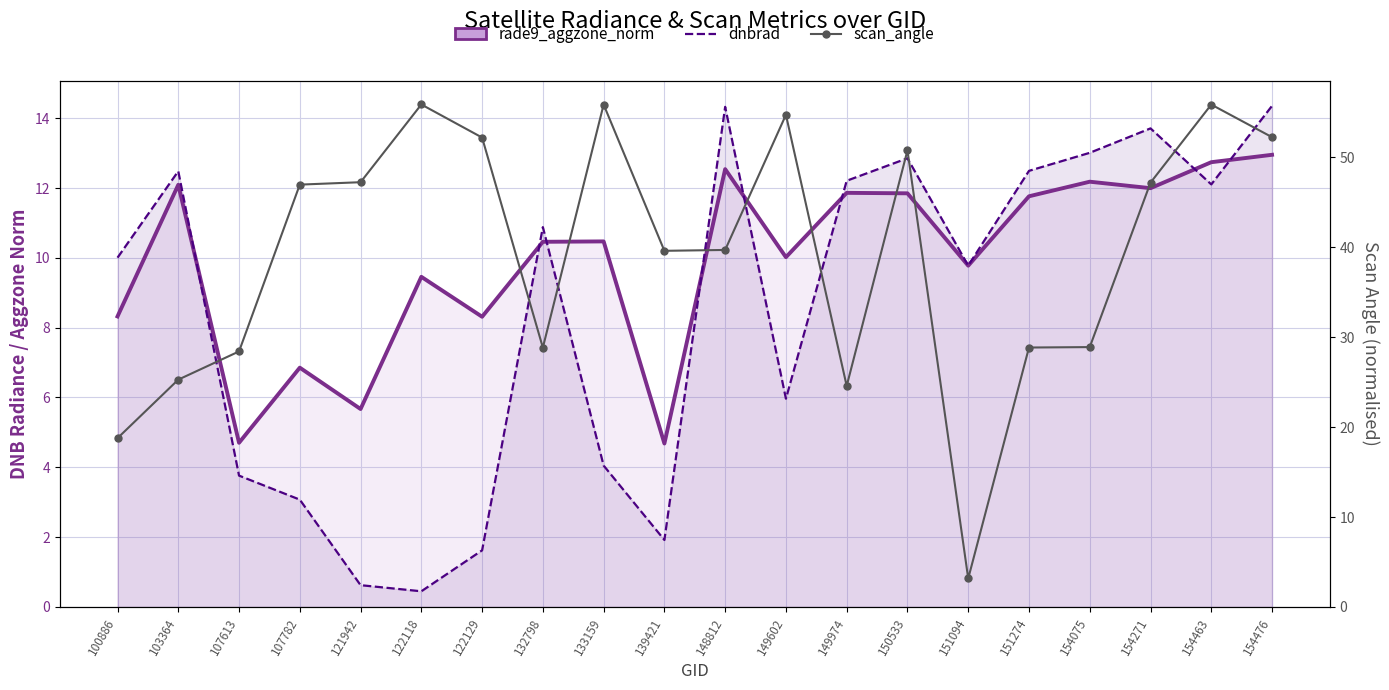

Reading left to right, list all the values displayed in this chart.

rade9_aggzone_norm: 100886=8.3	103364=12.1	107613=4.7	107782=6.9	121942=5.7	122118=9.5	122129=8.3	132798=10.5	133159=10.5	139421=4.7	148812=12.5	149602=10.0	149974=11.9	150533=11.8	151094=9.8	151274=11.8	154075=12.2	154271=12.0	154463=12.7	154476=13.0
dnbrad: 100886=10.0	103364=12.5	107613=3.8	107782=3.1	121942=0.6	122118=0.4	122129=1.6	132798=10.9	133159=4.0	139421=1.9	148812=14.3	149602=6.0	149974=12.2	150533=12.9	151094=9.8	151274=12.5	154075=13.0	154271=13.7	154463=12.1	154476=14.4
scan_angle: 100886=18.8	103364=25.3	107613=28.4	107782=47.0	121942=47.2	122118=55.9	122129=52.2	132798=28.8	133159=55.9	139421=39.6	148812=39.7	149602=54.7	149974=24.6	150533=50.8	151094=3.2	151274=28.9	154075=28.9	154271=47.2	154463=55.9	154476=52.3